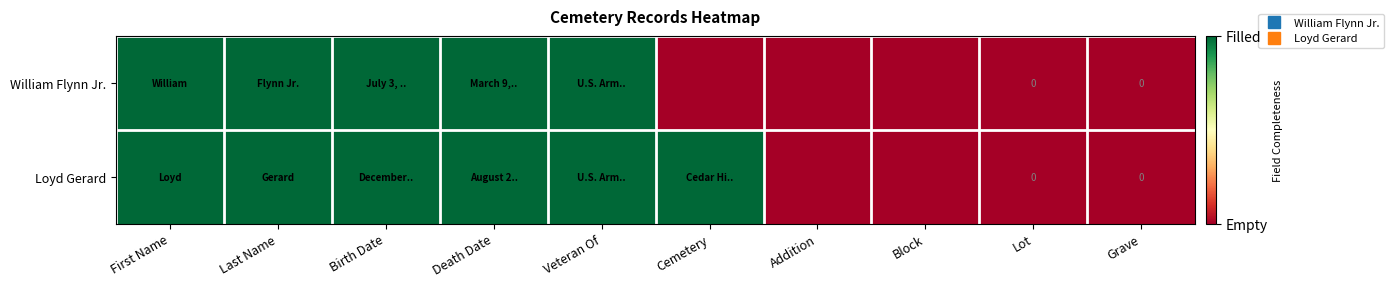

Which category has the lowest value across all series?

Cemetery